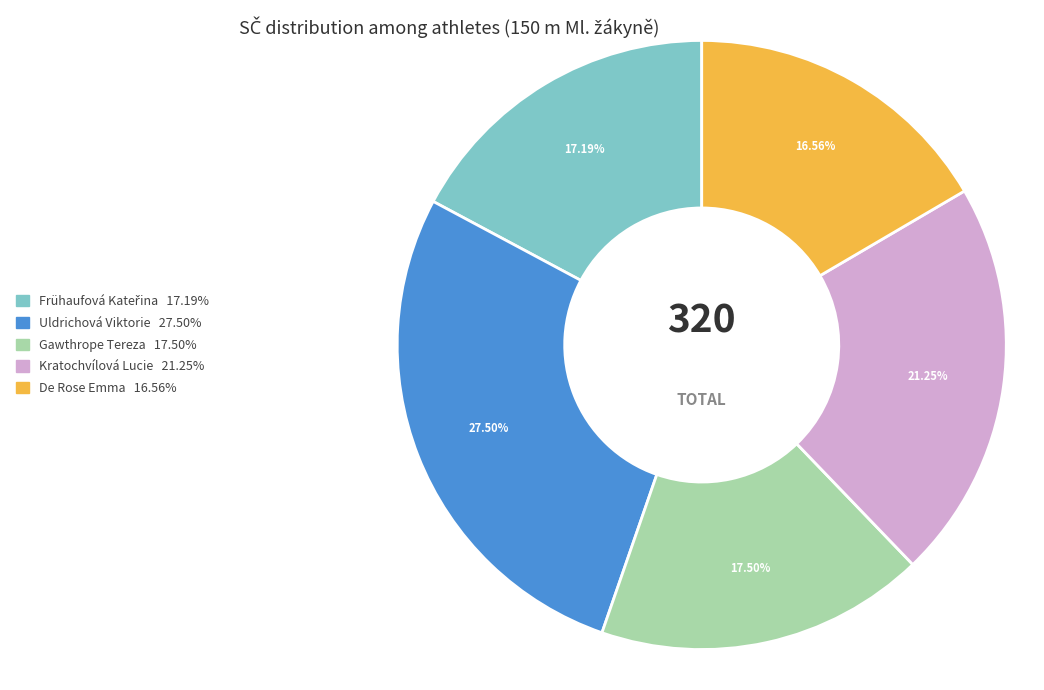

What is the smallest slice in the pie chart?

De Rose Emma